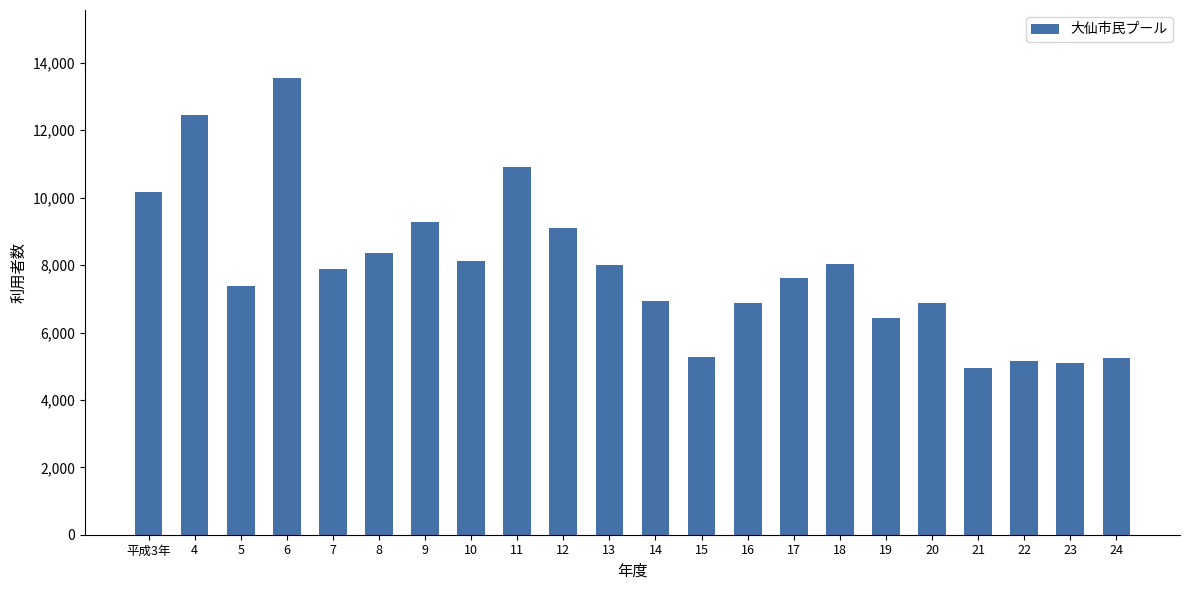

How many categories are shown in the chart?

22